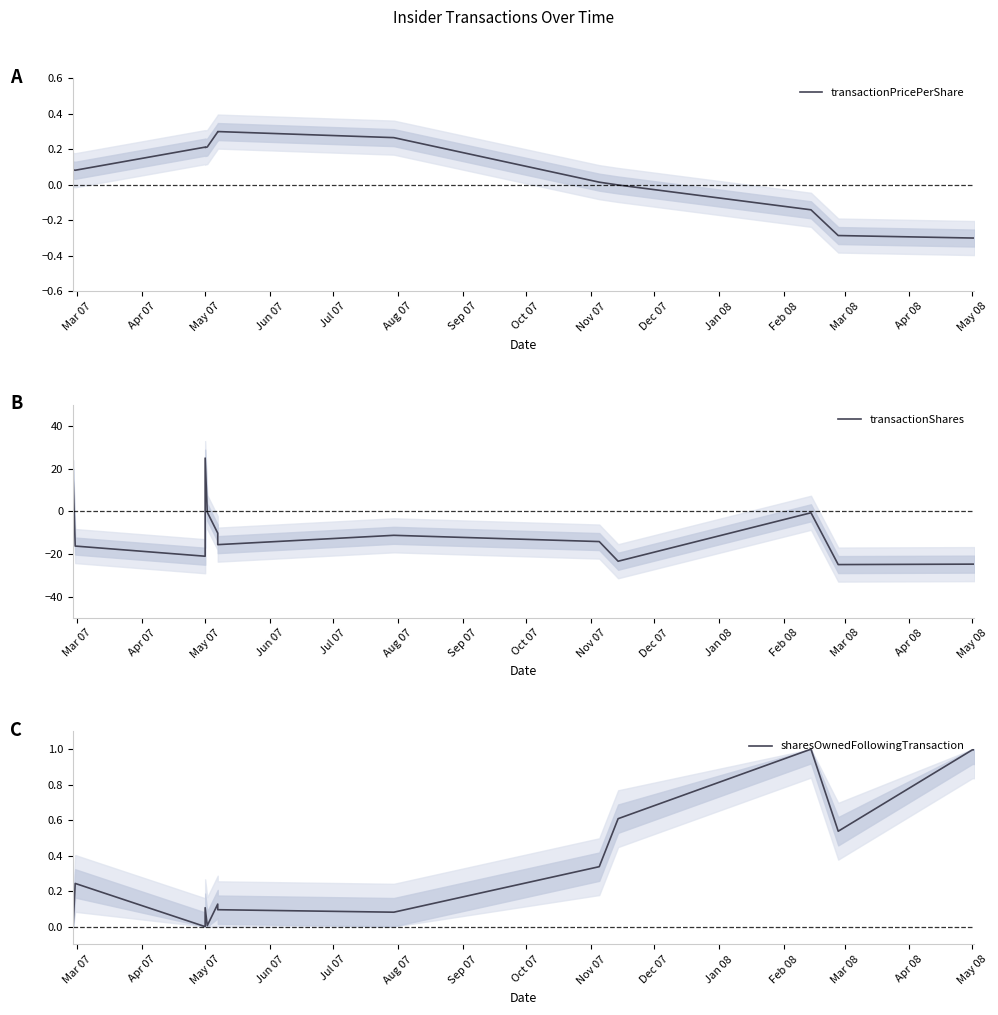

Count the number of data series in this chart.

3